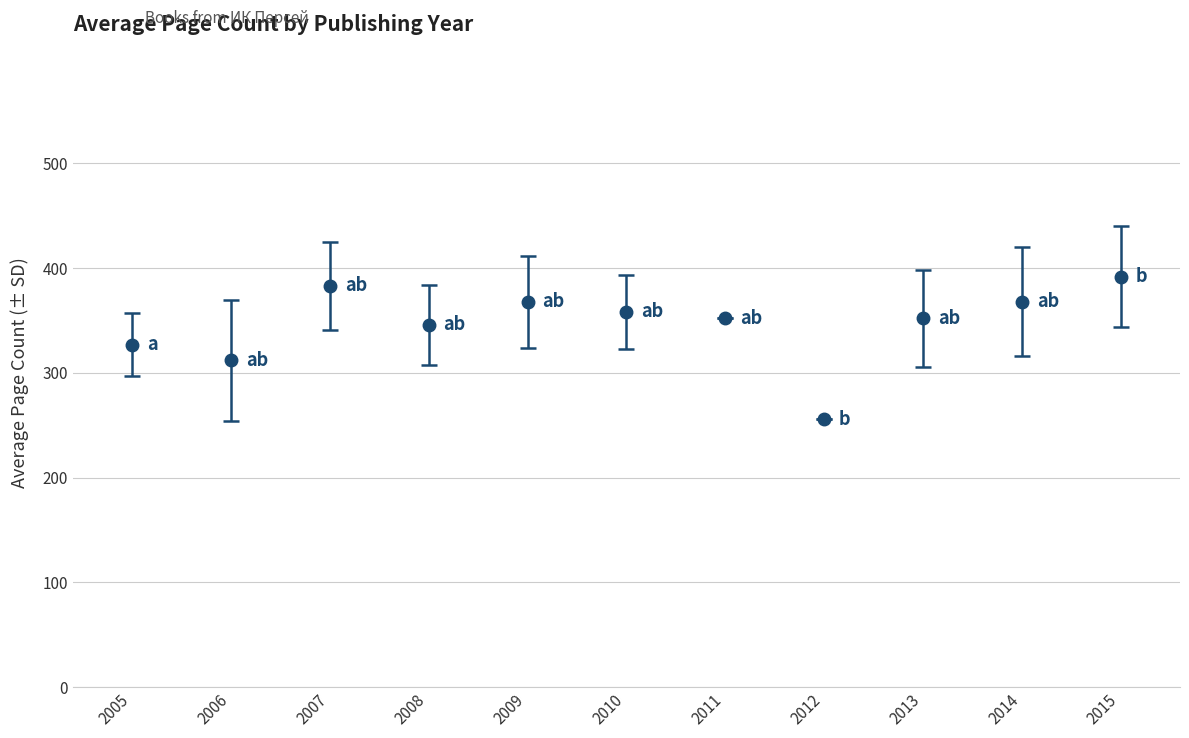

What is the difference between the second highest and second lowest values?

71.2